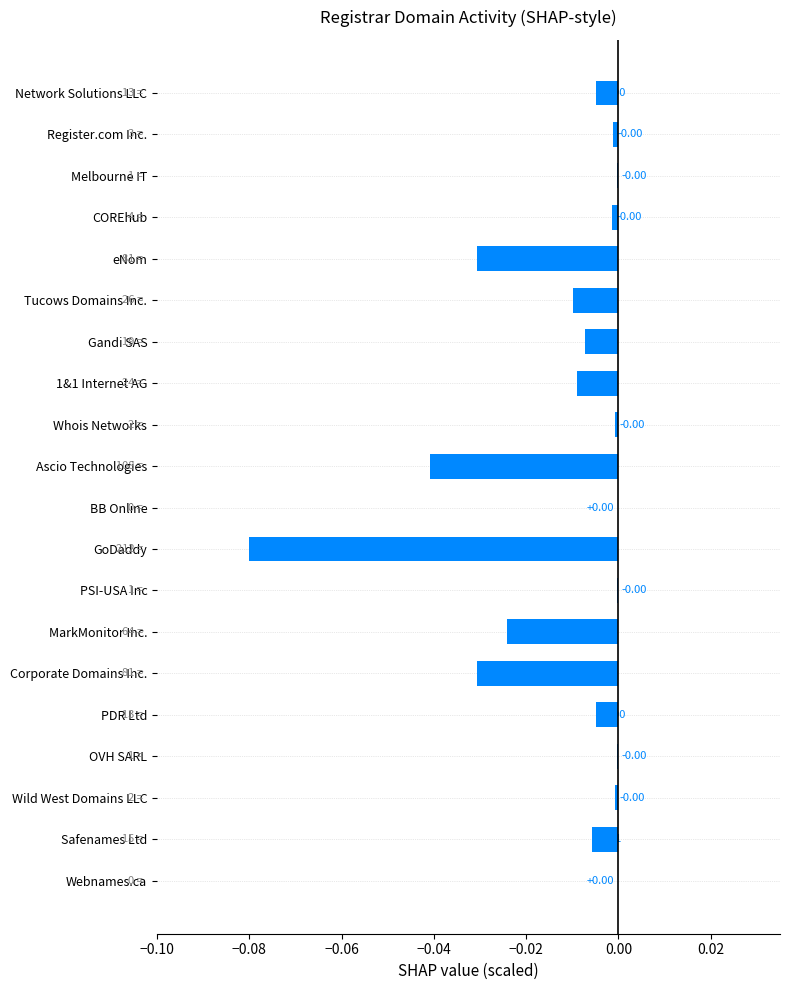

How many categories are shown in the chart?

20